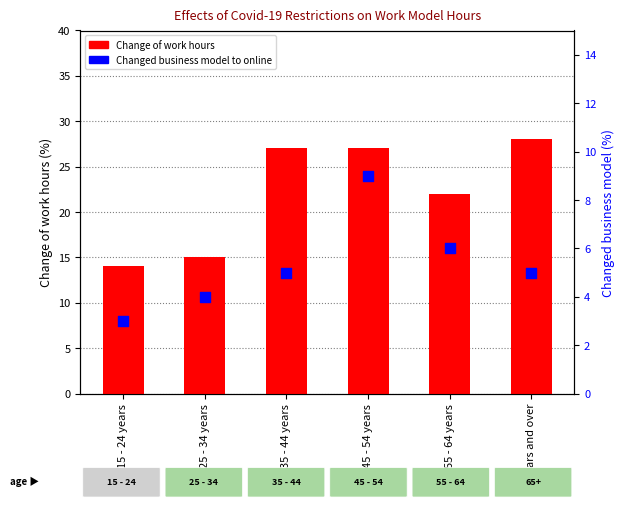

Which series reaches the maximum Y coordinate?

Change of work hours